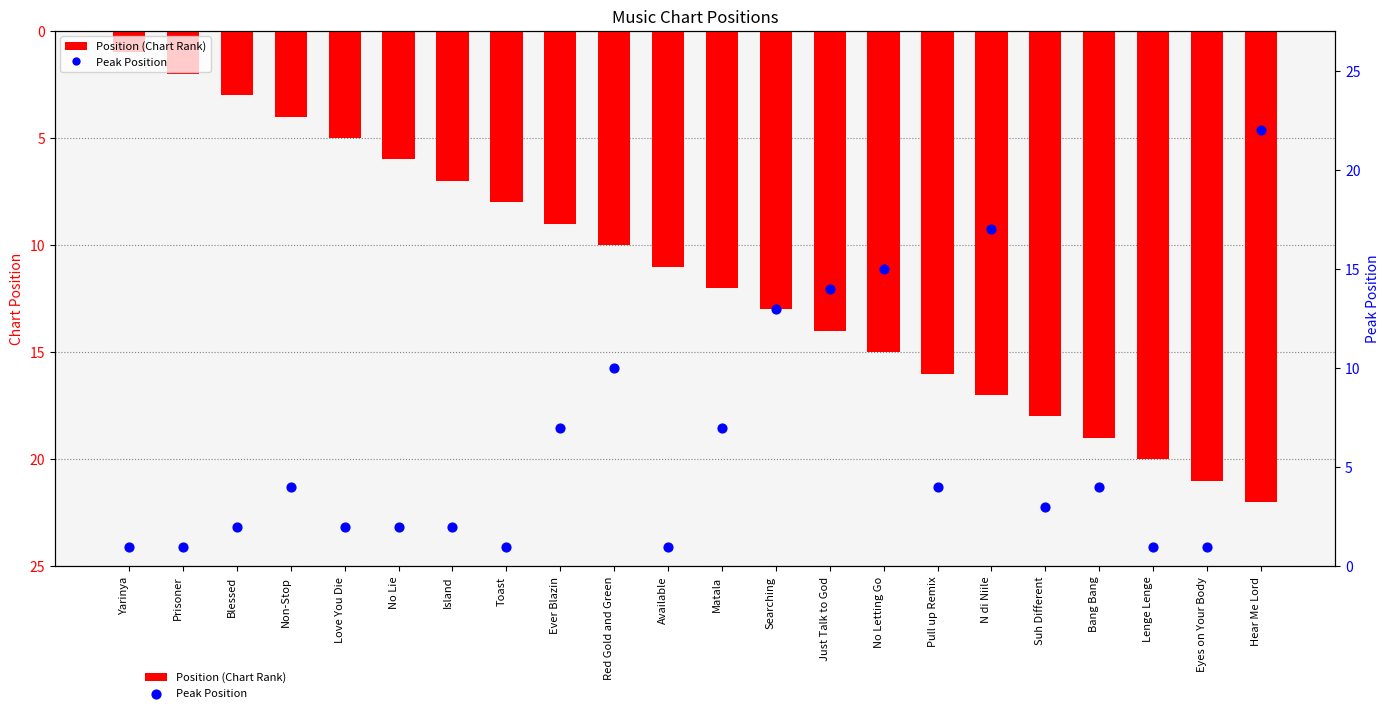

Which series reaches the maximum Y coordinate?

Position (Chart Rank)